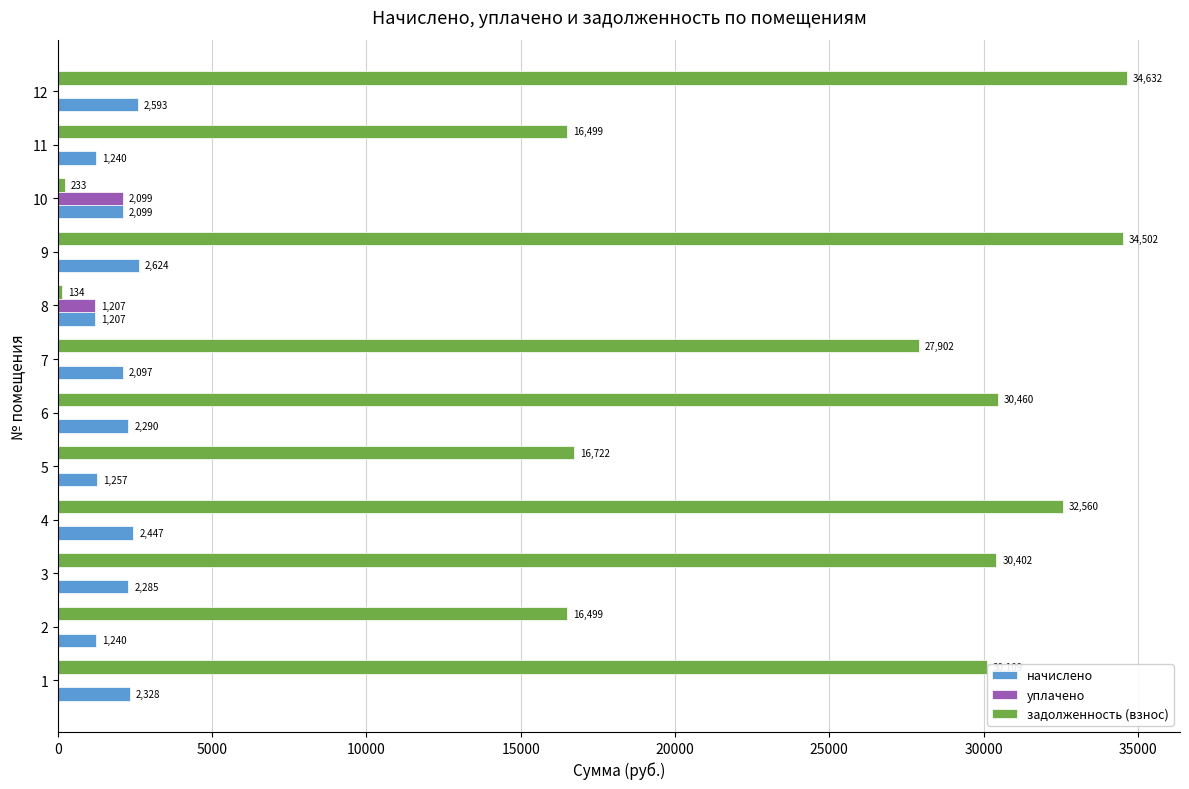

What is the spread (max minus min) of values at 9?

34501.6